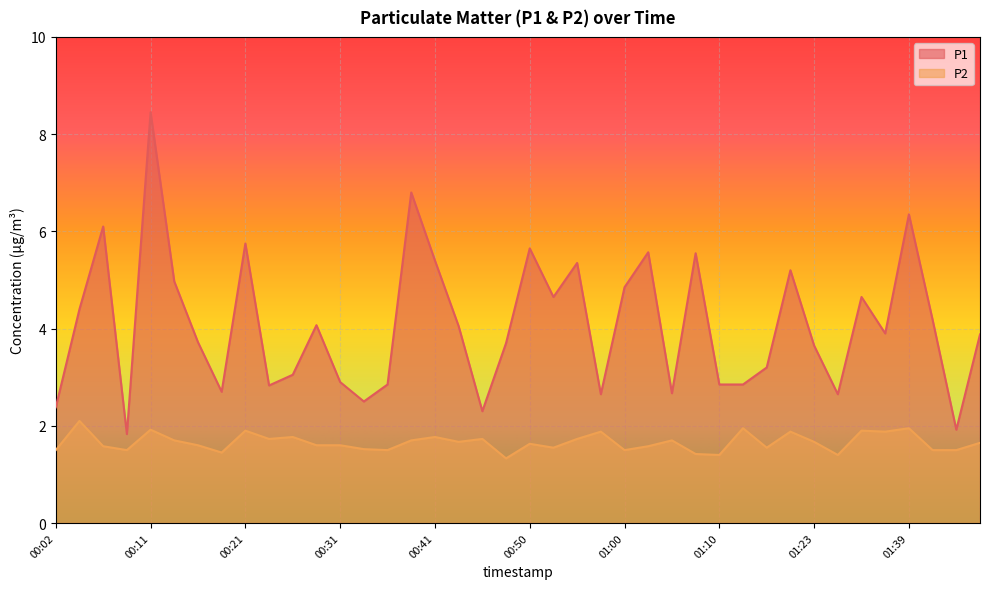

At which category does P1 reach its first local valley?

00:09